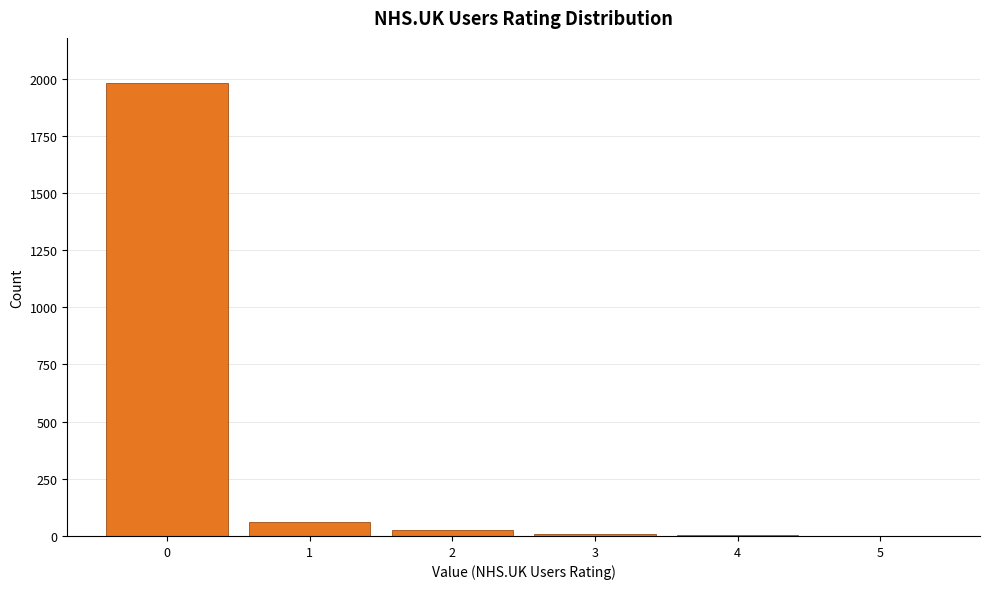

Over which range of the x-axis is the bar tallest?

-0.5 to 0.5